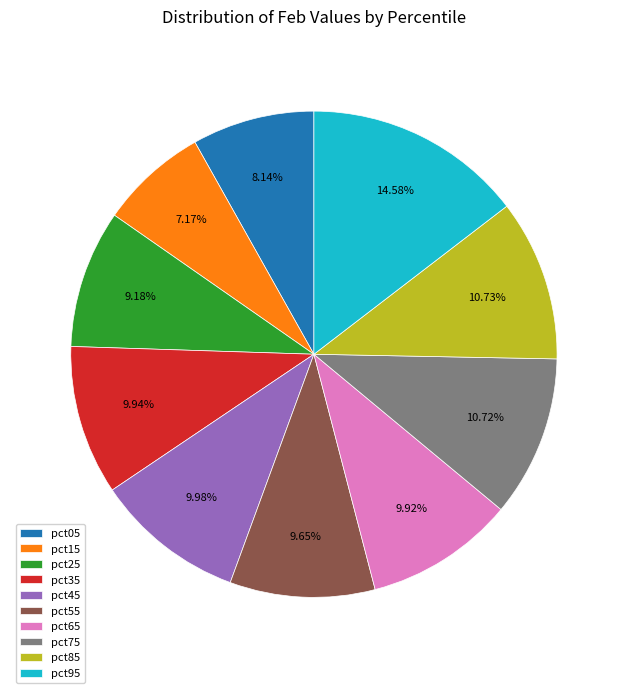

What is the total percentage of pct65 and pct35?

19.9%